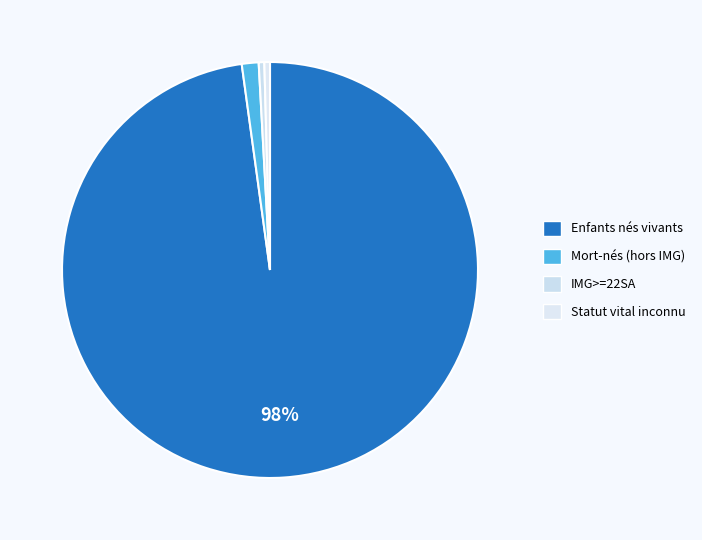

Count the number of slices in the pie.

4